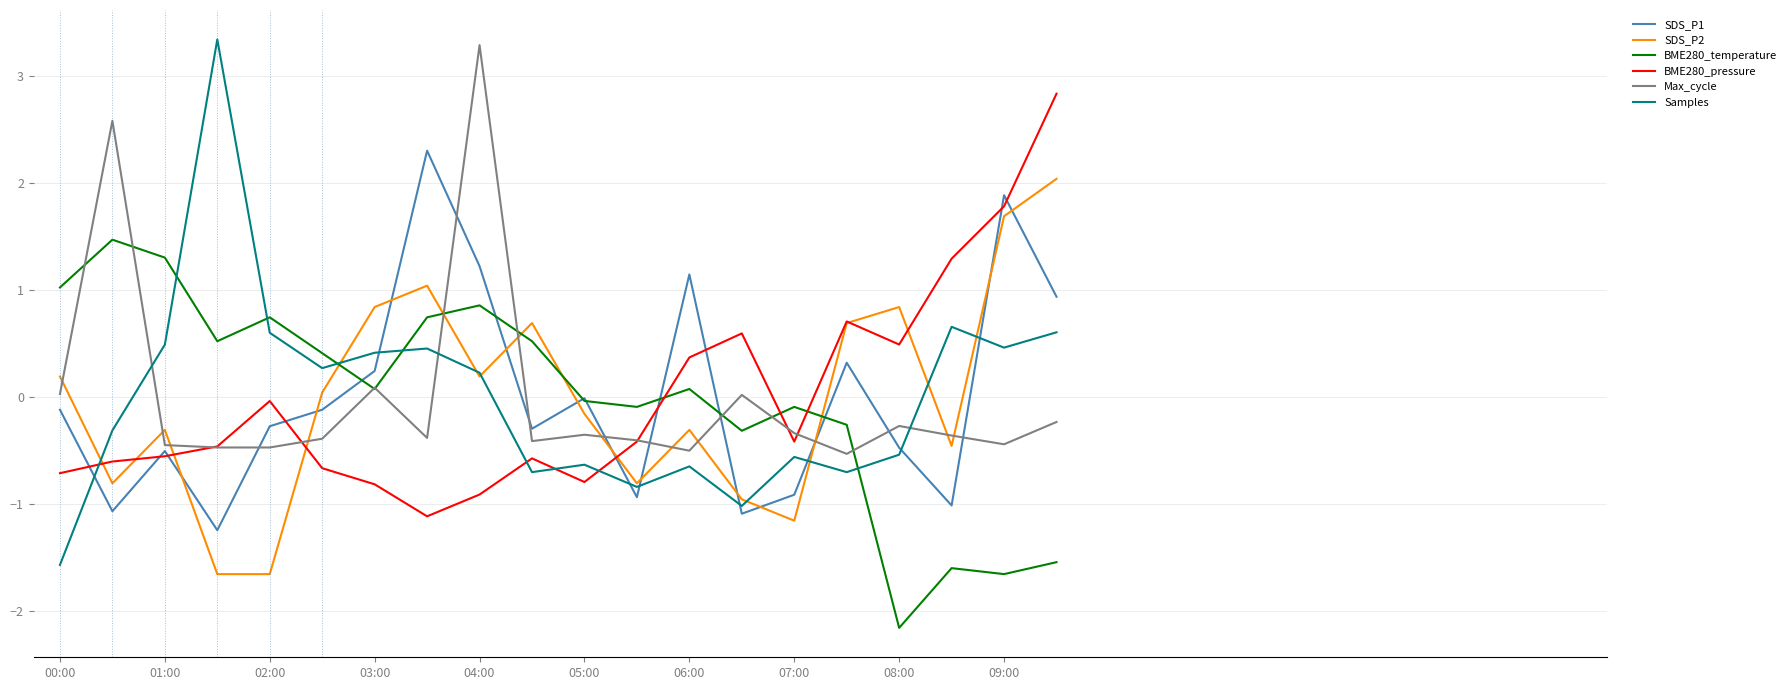

What is the smallest value displayed?

-2.2